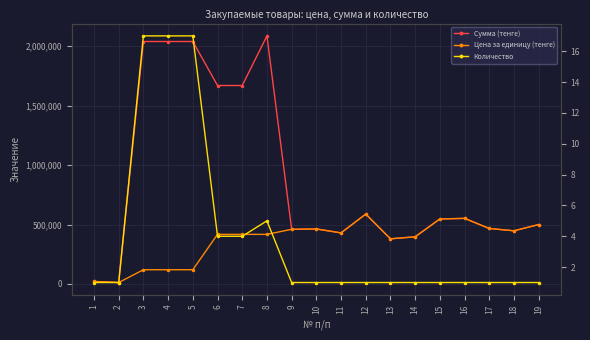

Reading left to right, extract all data points from this chart.

Сумма (тенге): 1=21277	2=12335	3=2040000	4=2040000	5=2040000	6=1669800	7=1669800	8=2087250	9=460000	10=463000	11=430000	12=588000	13=380000	14=397000	15=547000	16=552000	17=467000	18=447500	19=500000
Цена за единицу (тенге): 1=21277	2=12335	3=120000	4=120000	5=120000	6=417450	7=417450	8=417450	9=460000	10=463000	11=430000	12=588000	13=380000	14=397000	15=547000	16=552000	17=467000	18=447500	19=500000
Количество: 1=1	2=1	3=17	4=17	5=17	6=4	7=4	8=5	9=1	10=1	11=1	12=1	13=1	14=1	15=1	16=1	17=1	18=1	19=1